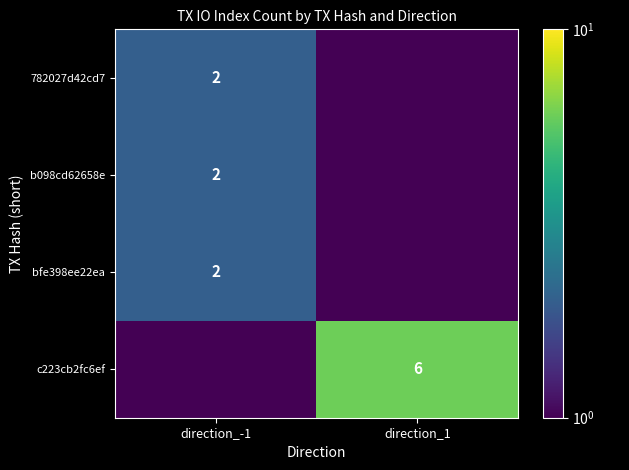

True or false: b098cd62658e has a value of 2.0 at direction_-1.

True